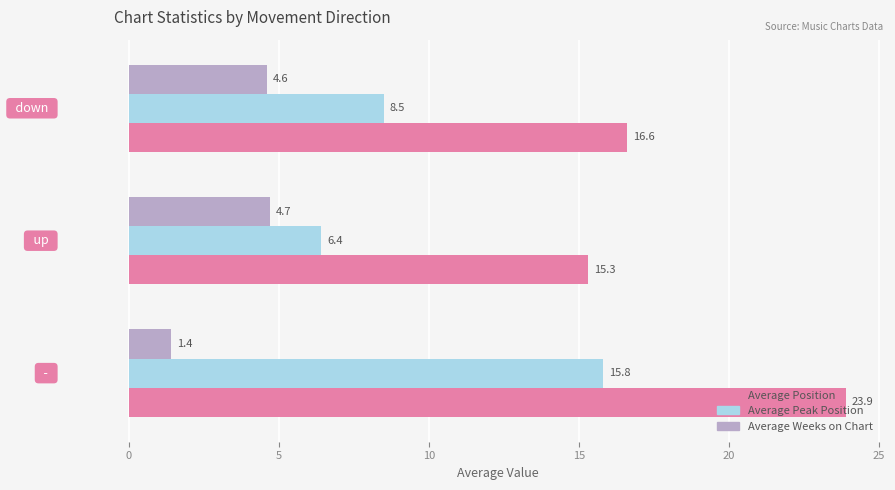

What is the sum of all Average Position values?

55.8